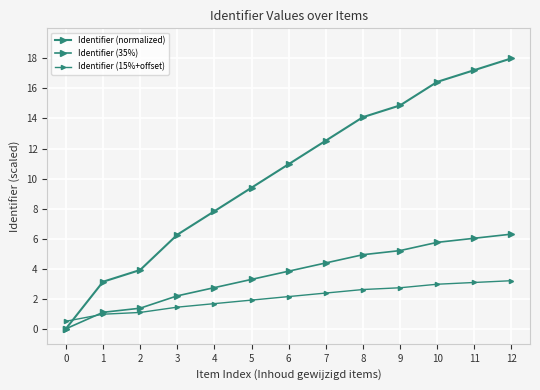

The value of Identifier (15%+offset) at 8 is 2.6. True or false?

True